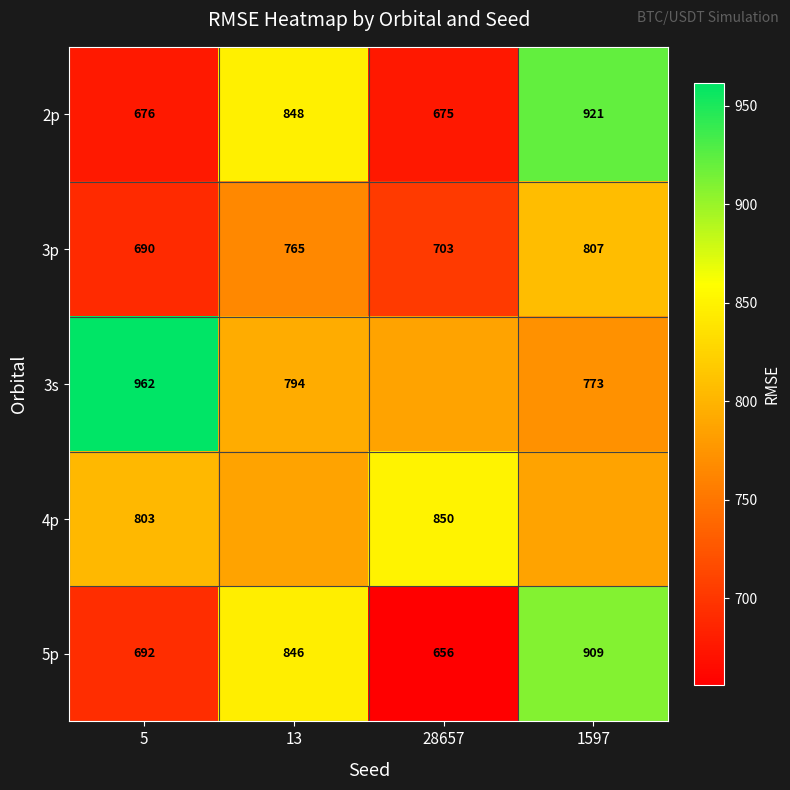

Is the value of 3s at 1597 greater than the value of 3p at 28657?

Yes